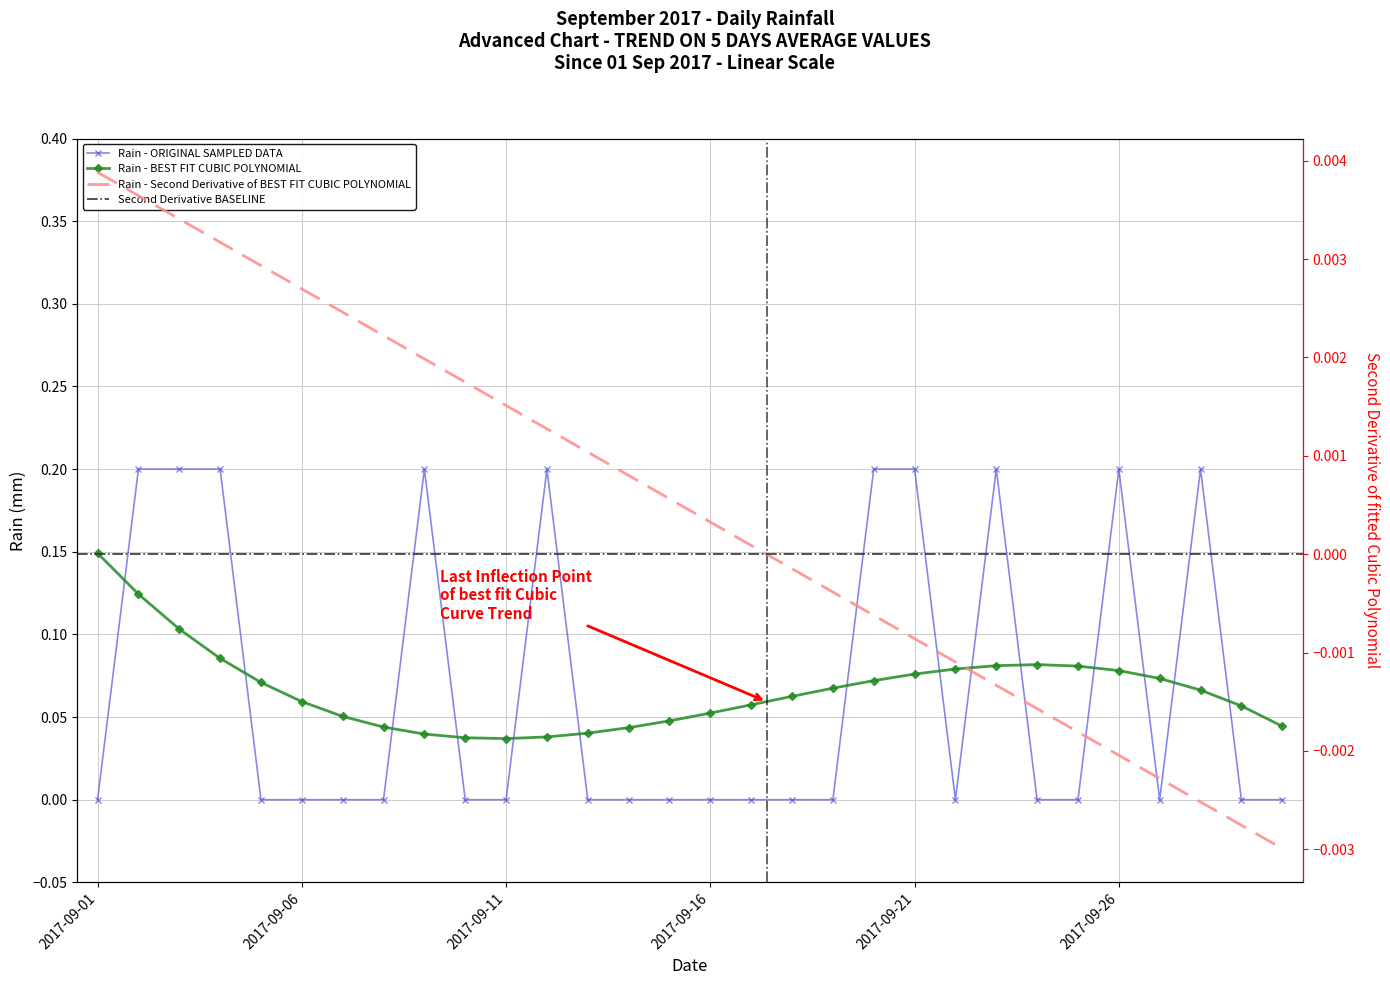

True or false: there are more than 0 points higher than both neighbors.

True